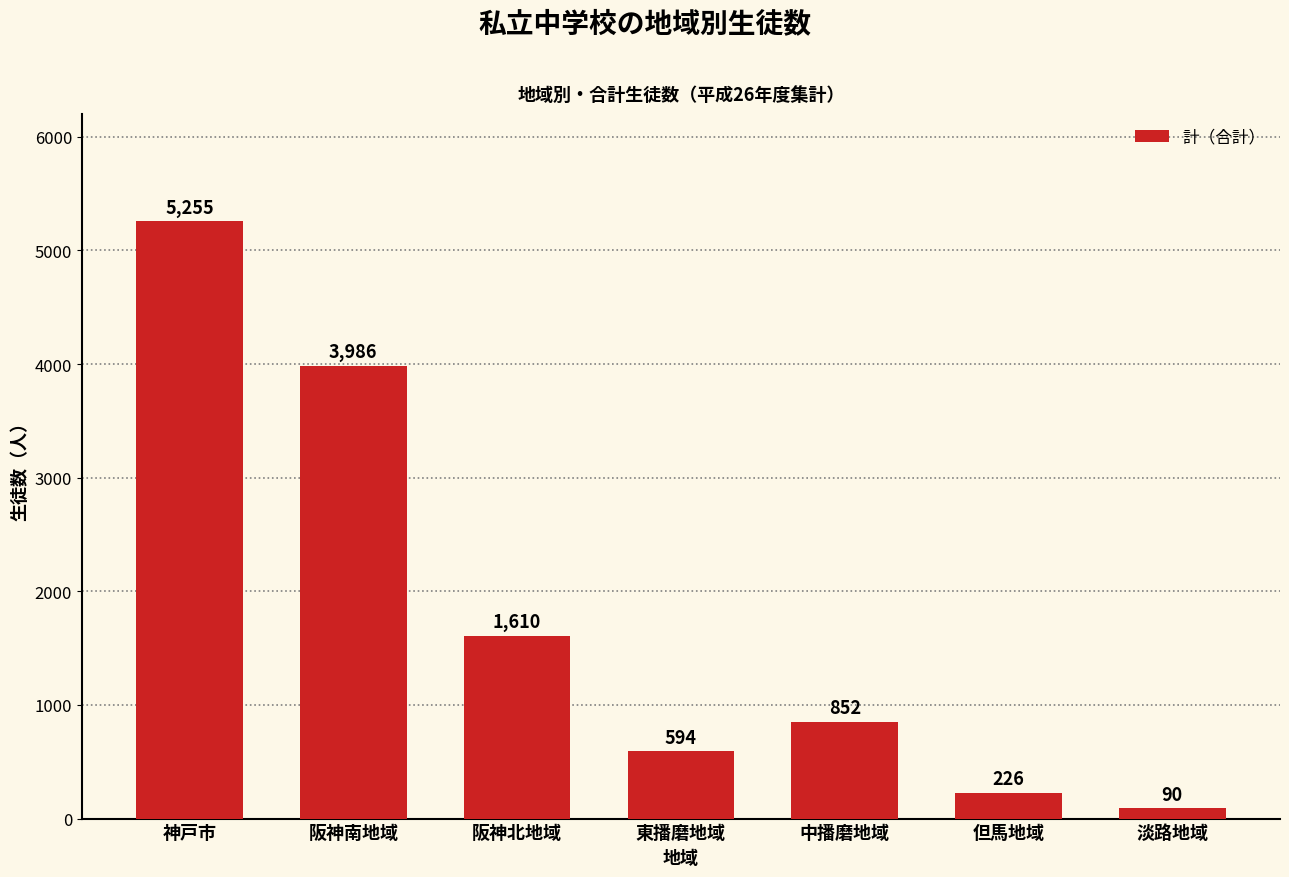

Is it true that the value at 神戸市 is 6975?

False